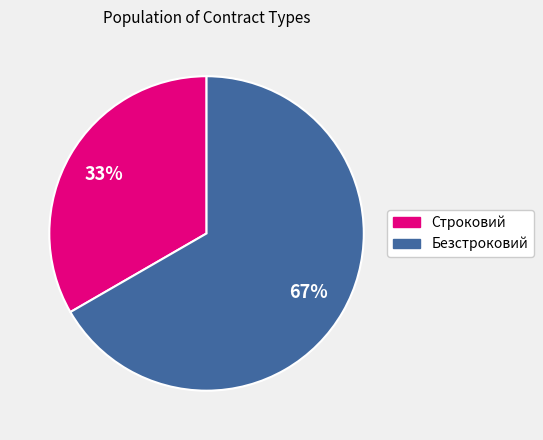

Does Безстроковий represent more than half of the total?

Yes